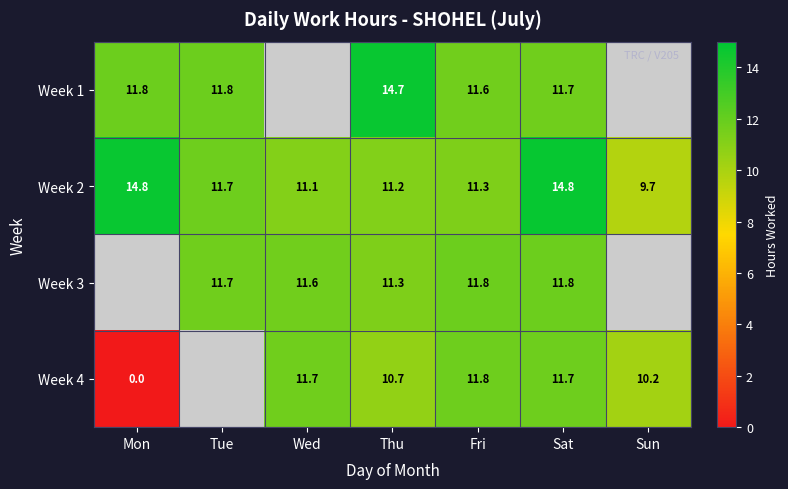

At which label does Week 2 reach its minimum?

Sun